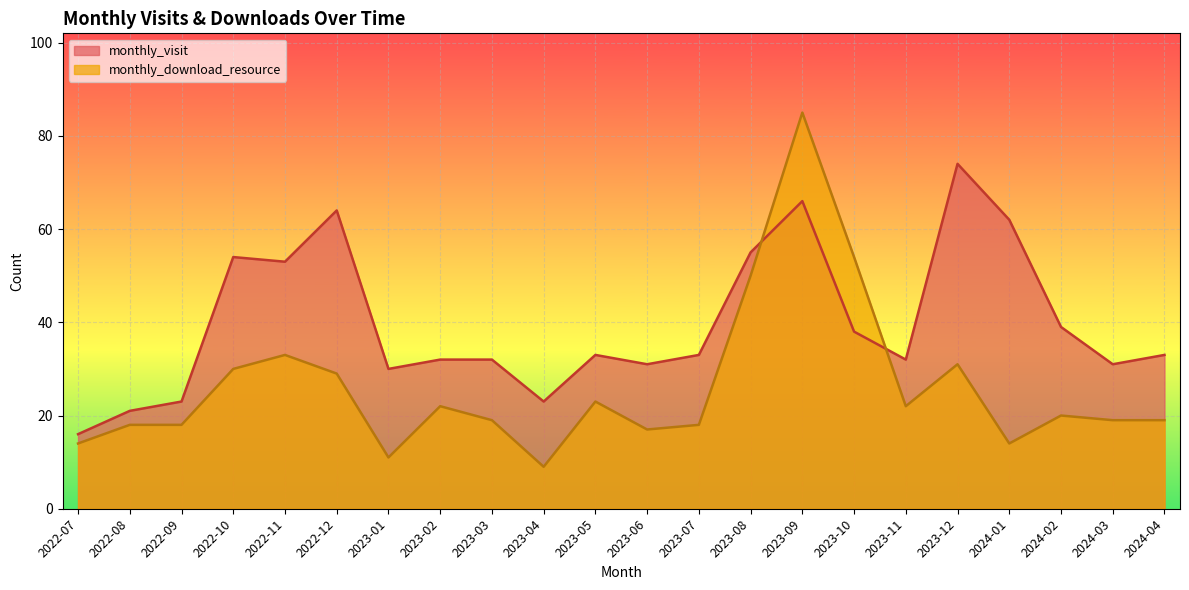

What are all the series names shown in the legend?

monthly_visit, monthly_download_resource